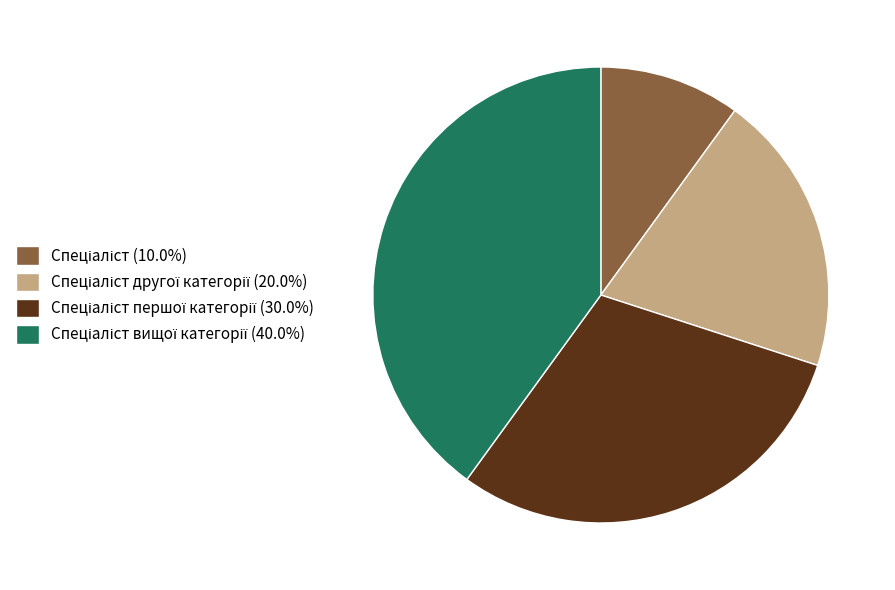

Does any single category account for the majority?

No